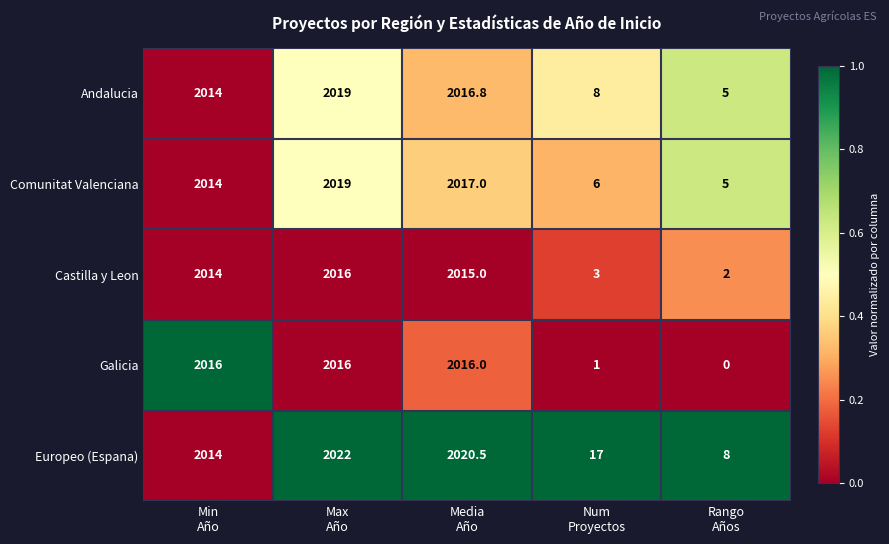

What is the difference between the maximum and minimum values in the Andalucia series?

2014.0